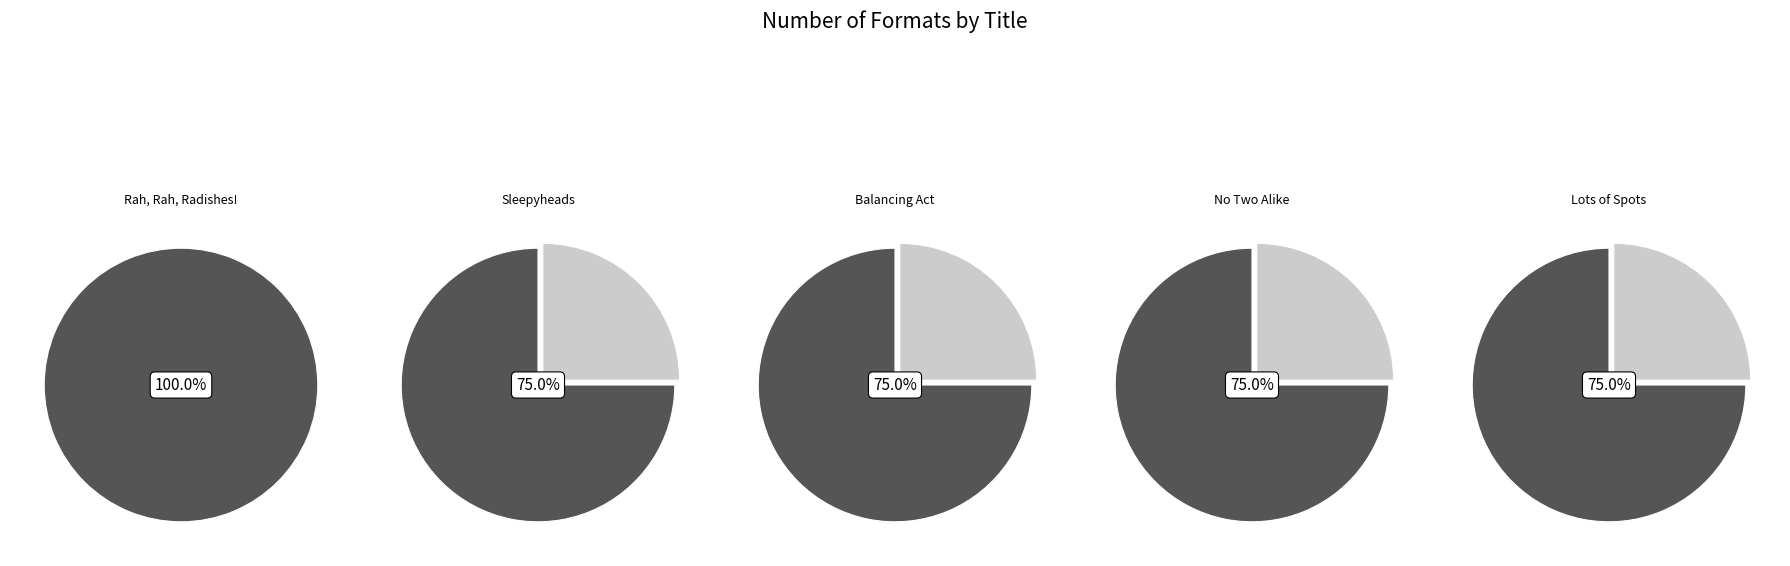

The Lots of Spots slice represents 19% of the pie. True or false?

True